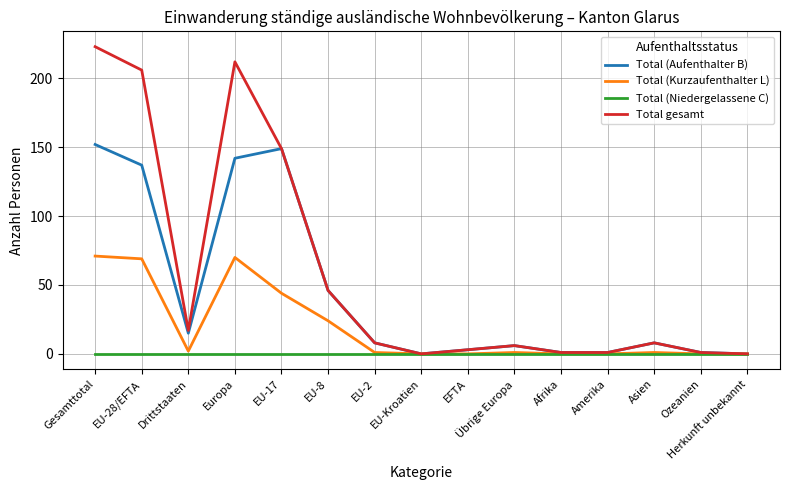

Which series has the largest range (max minus min)?

Total gesamt